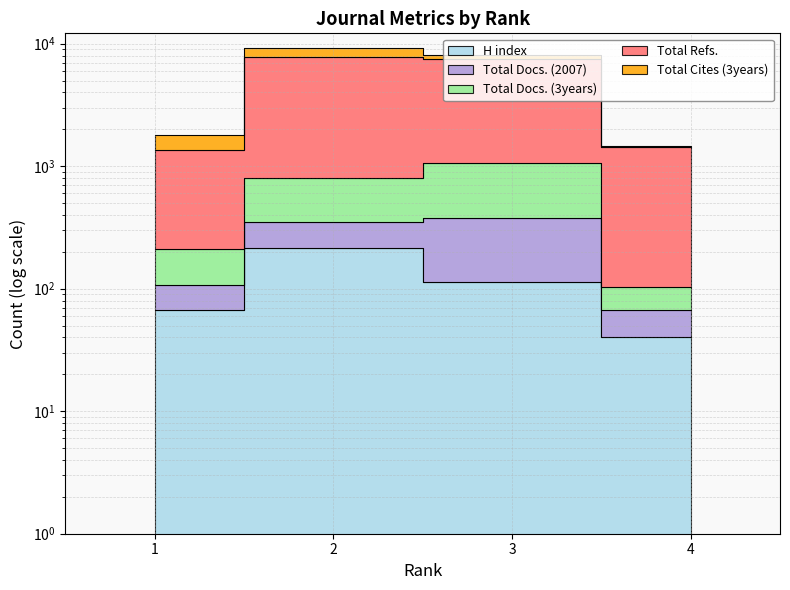

What value does the Total Docs. (3years) series have at 3, to the nearest 50?

1050